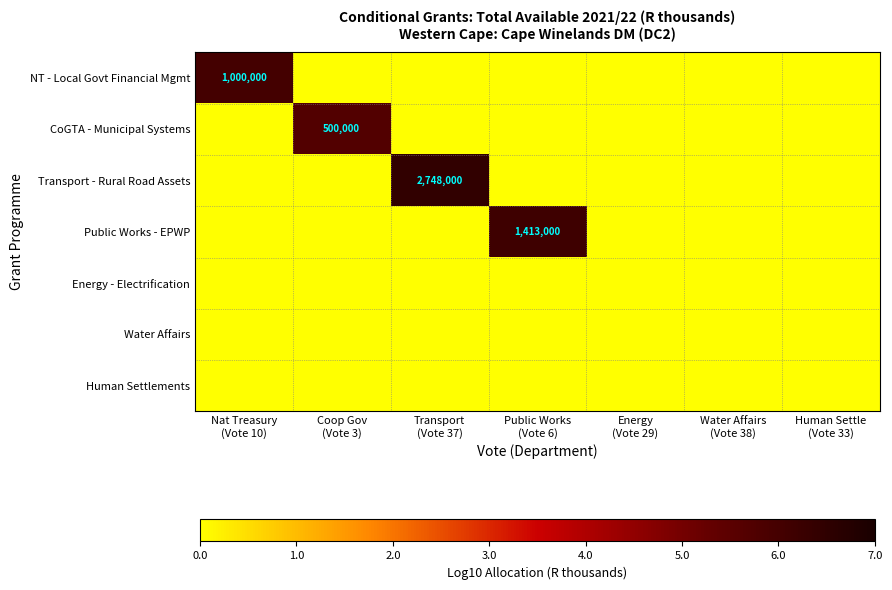

Rank the series at Water Affairs (Vote 38) from lowest to highest value.

NT - Local Govt Financial Mgmt, CoGTA - Municipal Systems, Transport - Rural Road Assets, Public Works - EPWP, Energy - Electrification, Water Affairs, Human Settlements